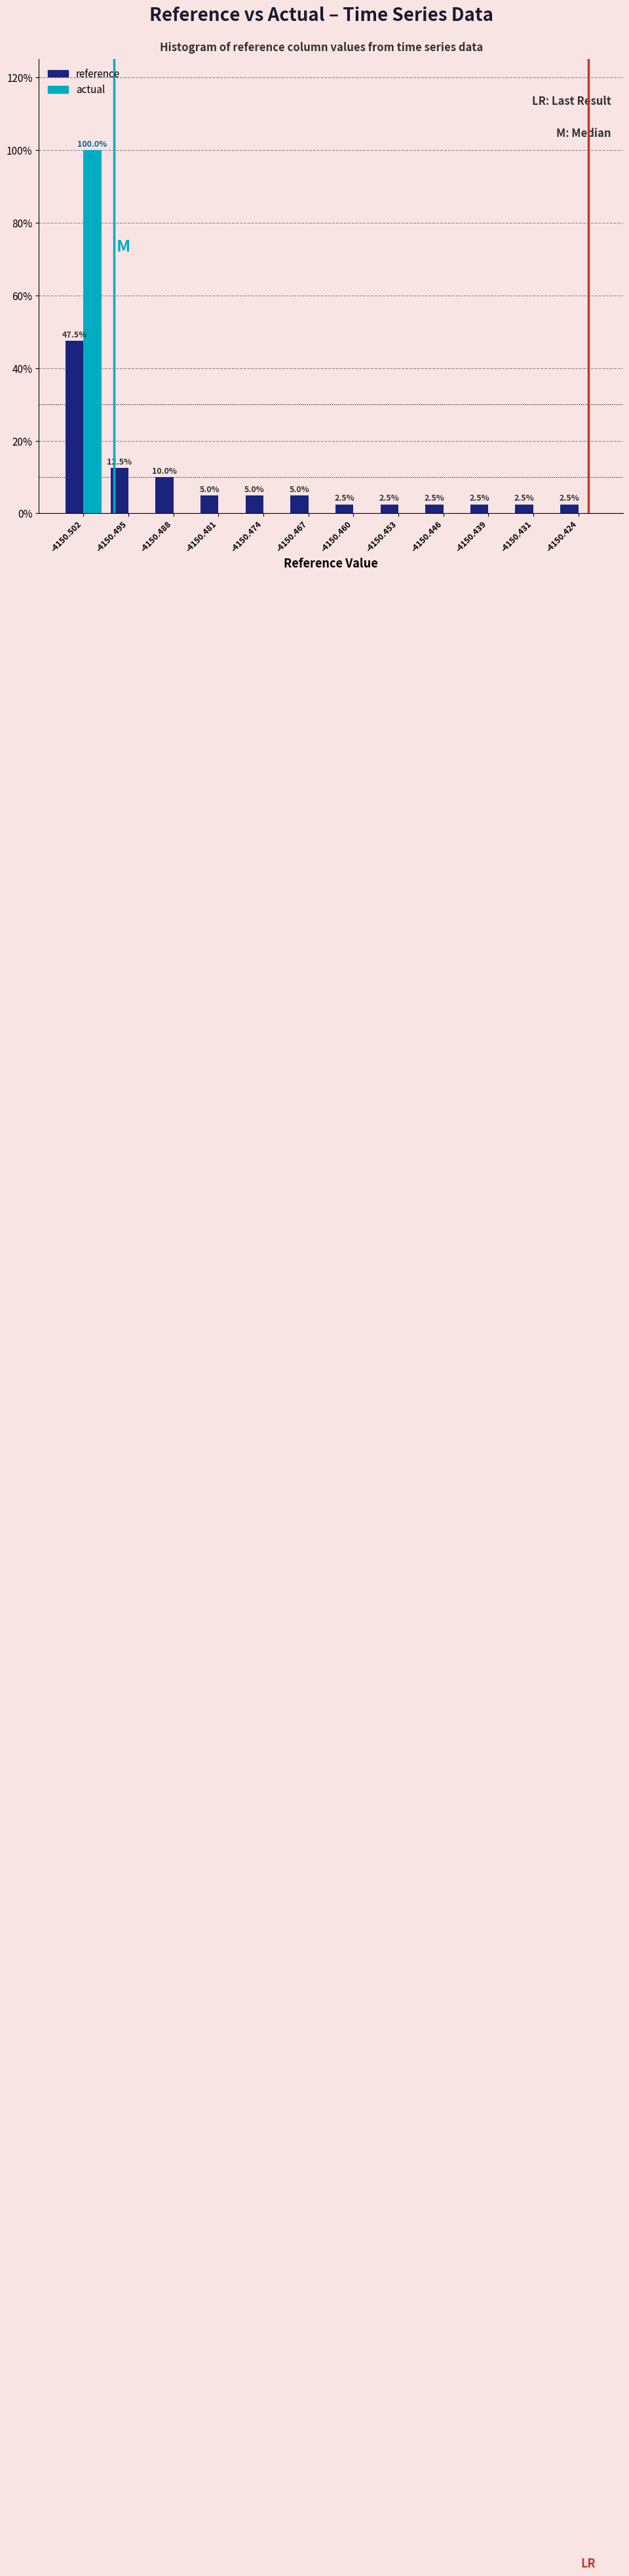

In the actual series, which range on the x-axis has the tallest bar?

-4150.506 to -4150.499